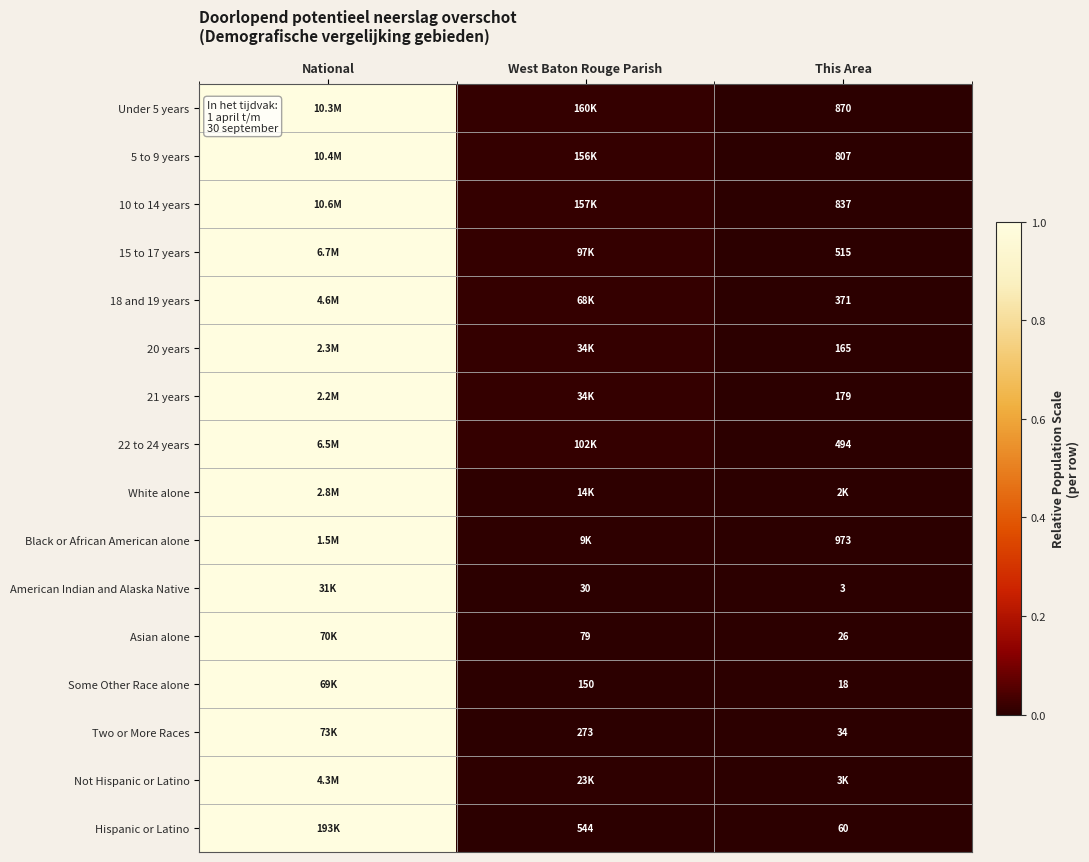

The value of American Indian and Alaska Native at This Area is 0.0. True or false?

True